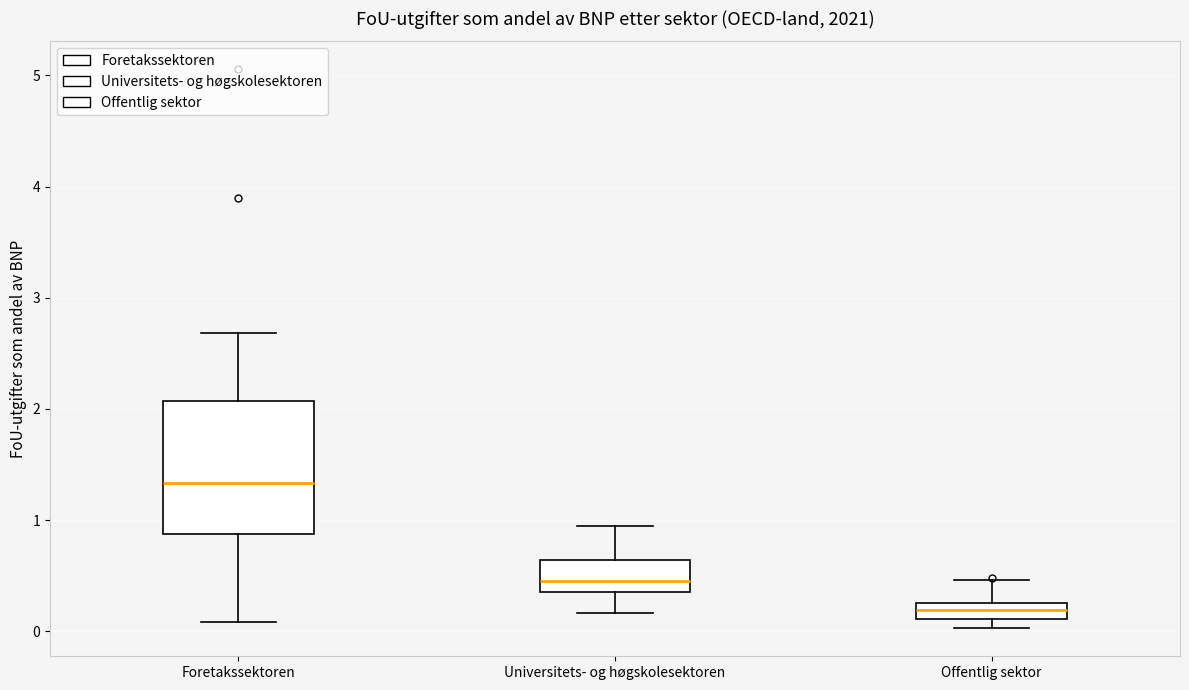

Which box's median line is the lowest?

Offentlig sektor